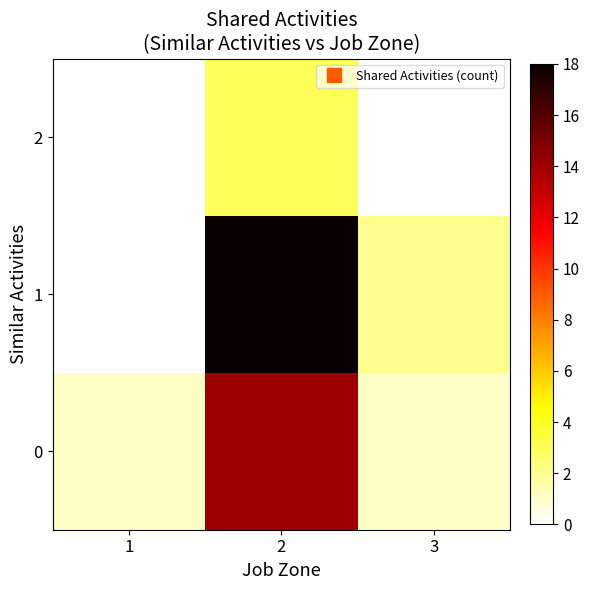

Reading left to right, what are all the values shown in this chart?

0: 1=1	2=14	3=1
1: 1=0	2=18	3=2
2: 1=0	2=3	3=0